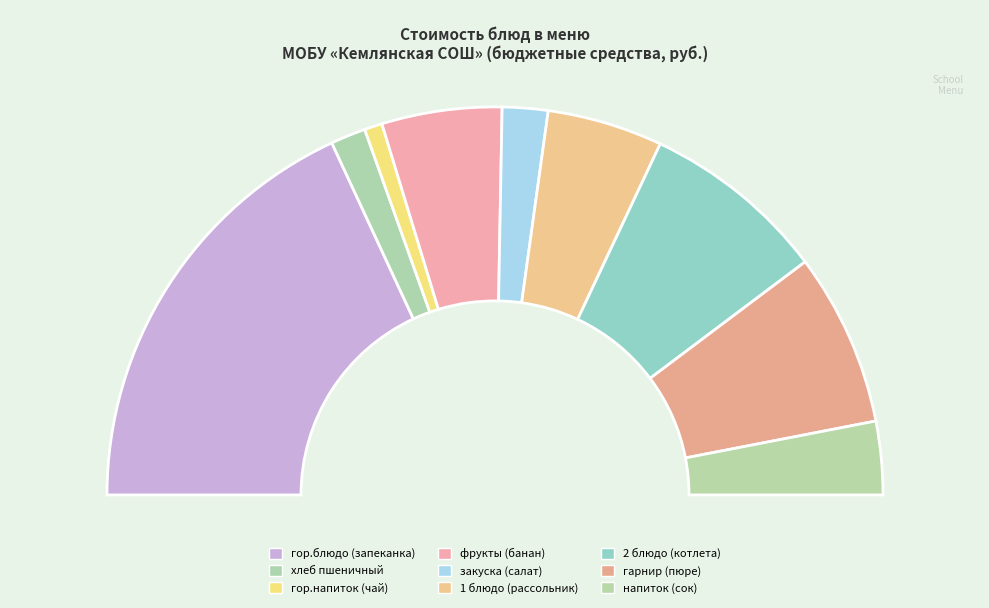

To the nearest percent, what is the difference between the 1 блюдо (рассольник) and напиток (сок) slice percentages?

4%